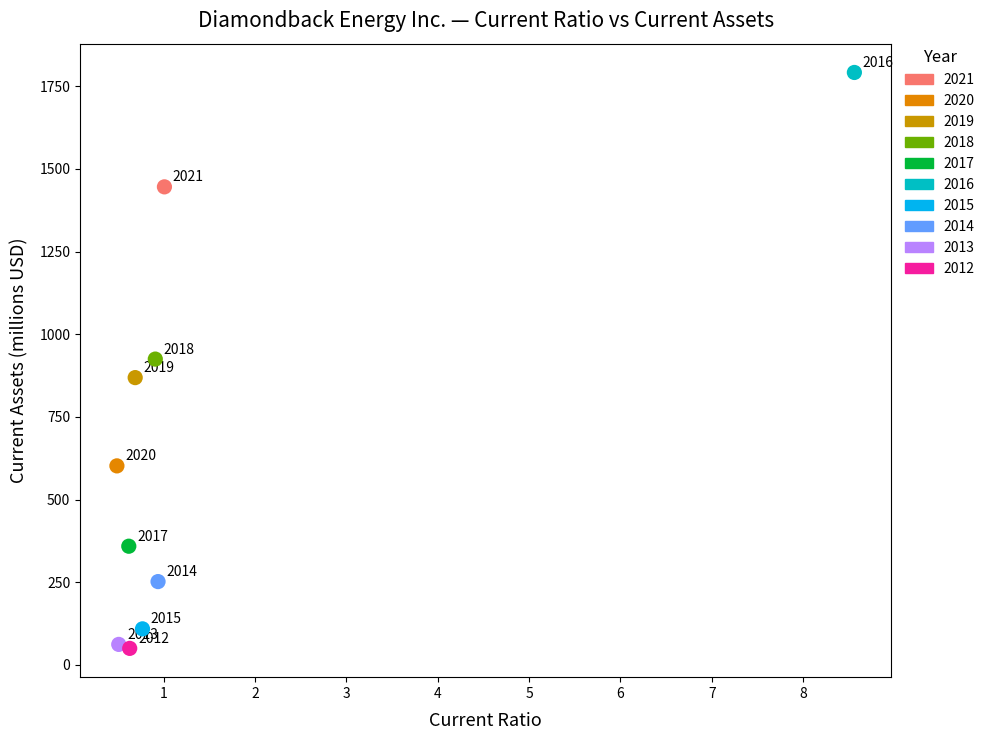

What are all the series names shown in the legend?

2021, 2020, 2019, 2018, 2017, 2016, 2015, 2014, 2013, 2012